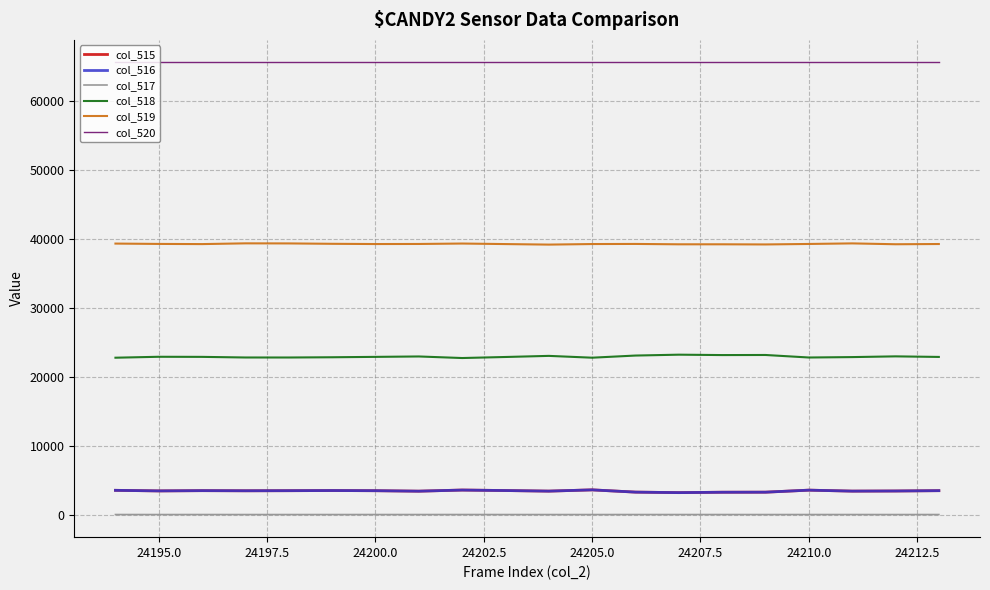

What is the difference between the second highest and minimum values in the col_519 series?

175